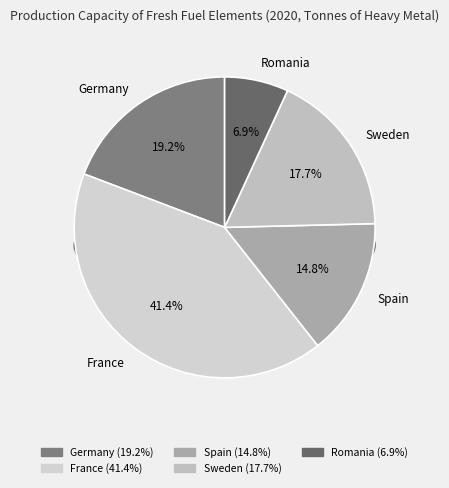

Is it true that Belgium is 0% of the pie?

True